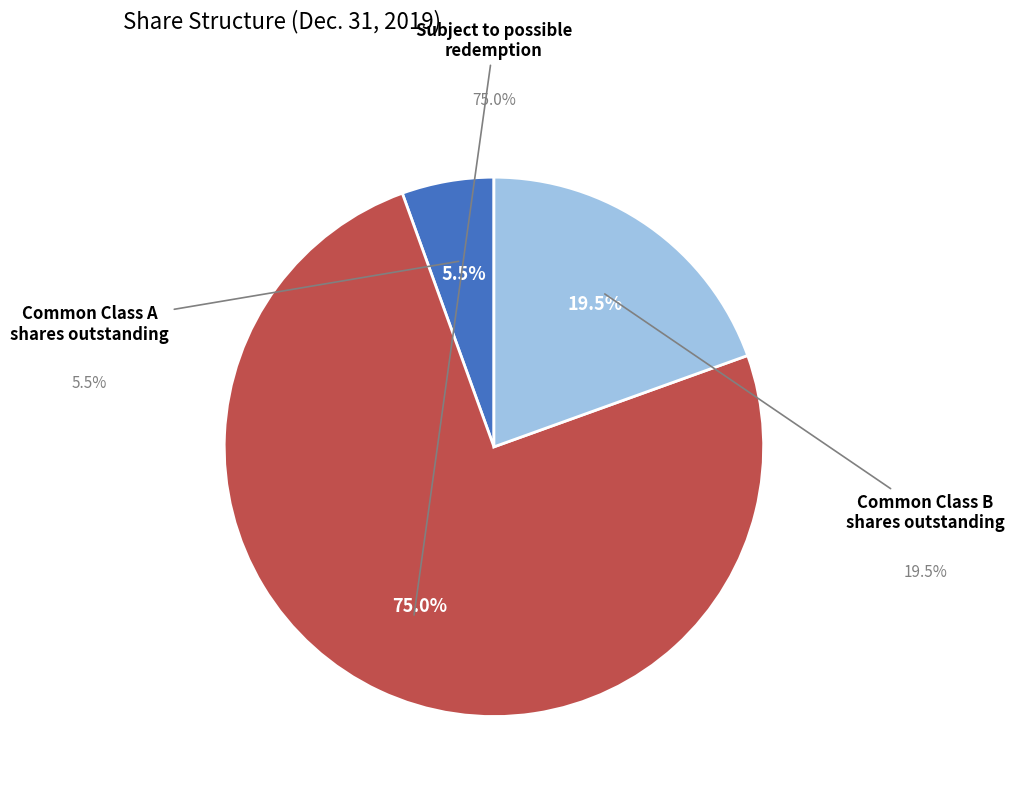

The Common Class A shares outstanding slice represents 6% of the pie. True or false?

True